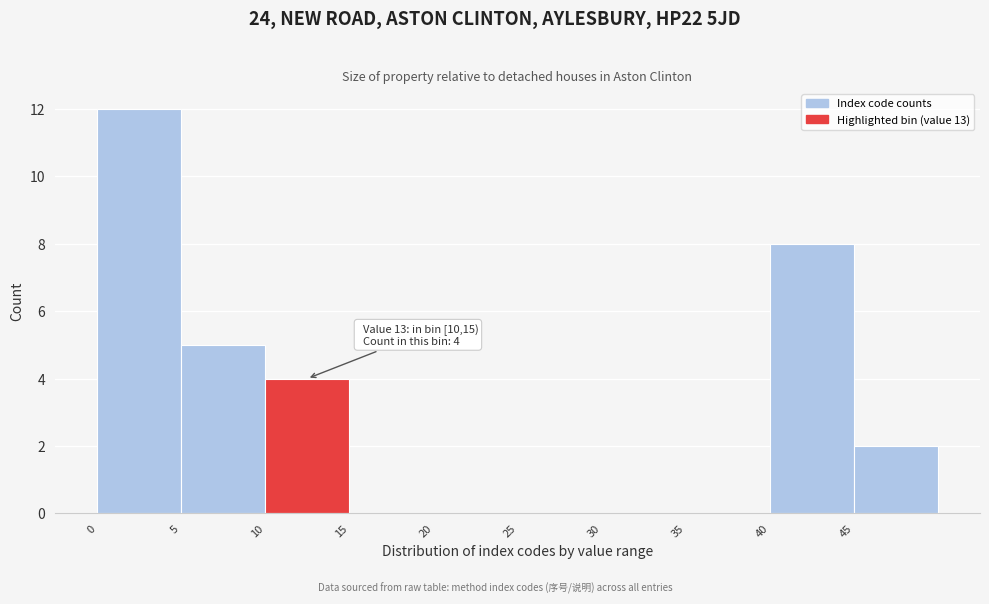

Which range on the x-axis has the tallest bar?

0 to 5